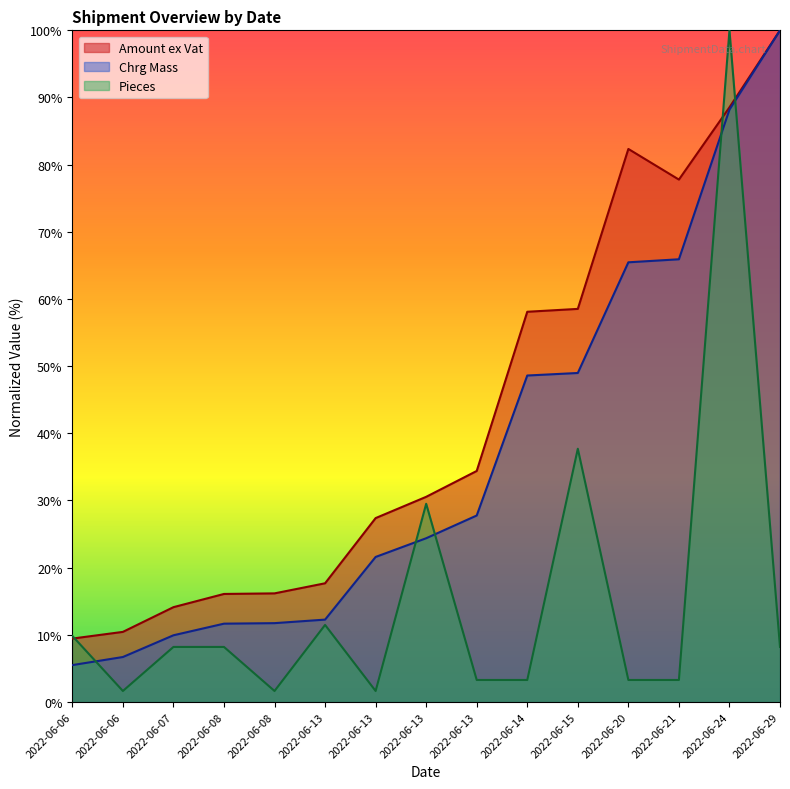

How many values in the Amount ex Vat series exceed 30?

8